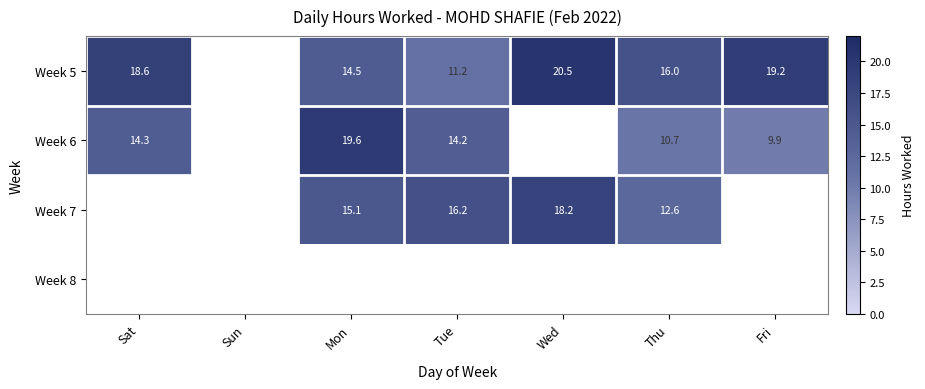

Is the value of Week 7 at Mon greater than the value of Week 5 at Thu?

No